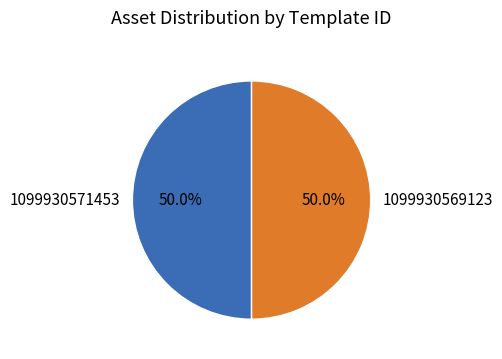

Combined, do 1099930571453 and 1099930569123 account for over 50%?

Yes